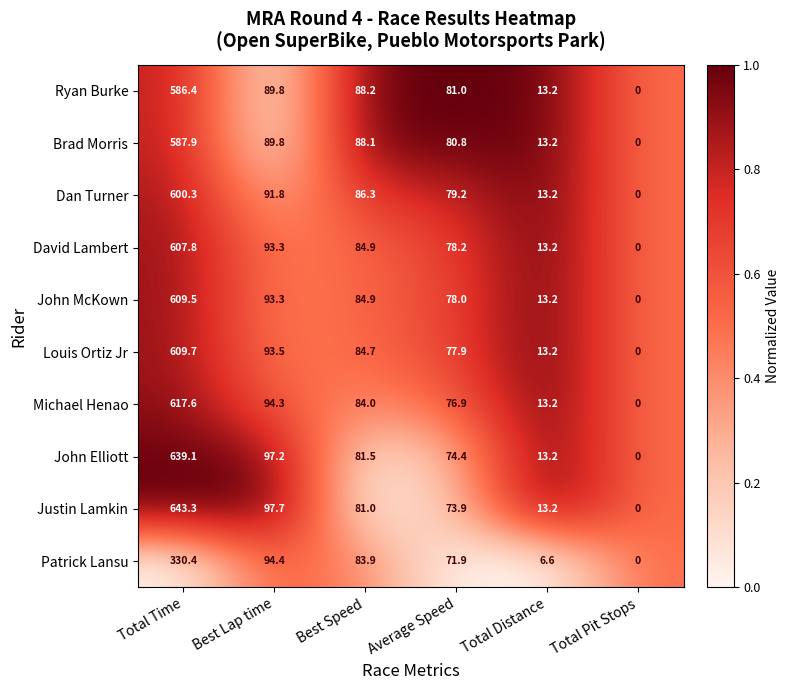

What is the greatest value displayed?

643.3